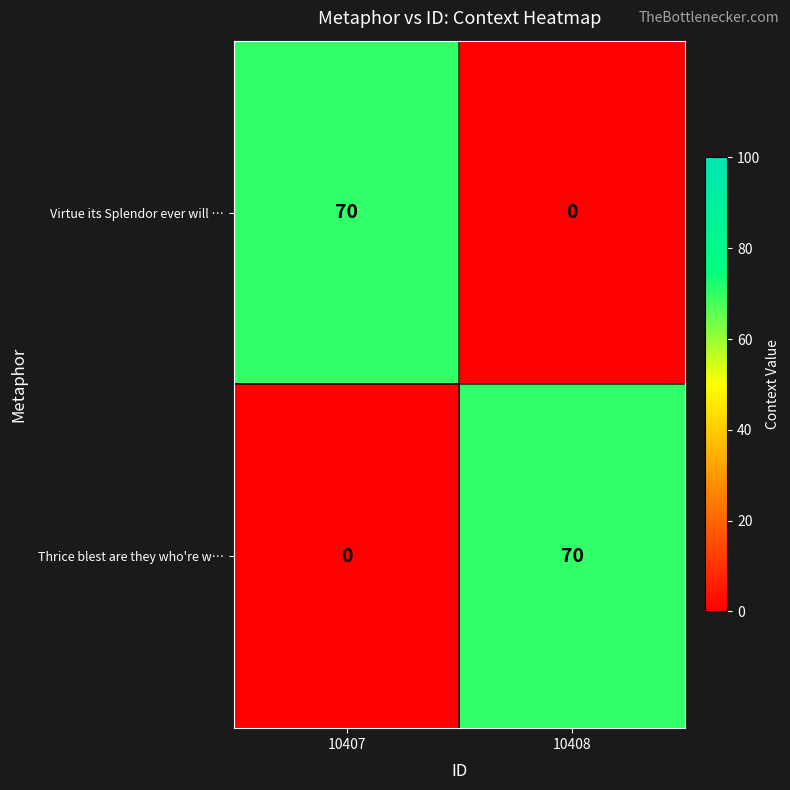

Rank the categories by Virtue its Splendor ever will … value from lowest to highest.

10408, 10407